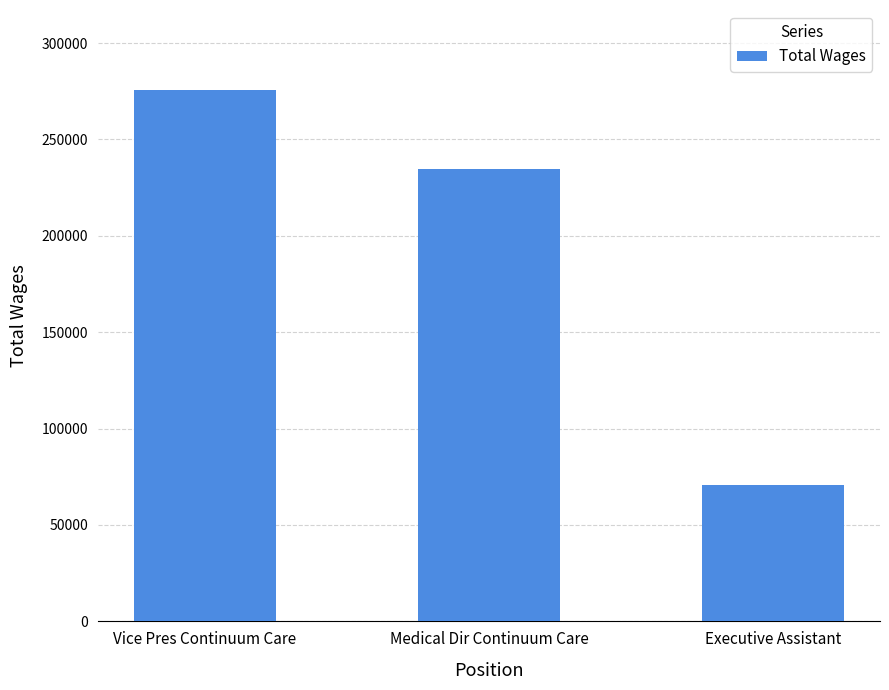

Reading left to right, list all the values displayed in this chart.

Vice Pres Continuum Care=275774	Medical Dir Continuum Care=234565	Executive Assistant=70998